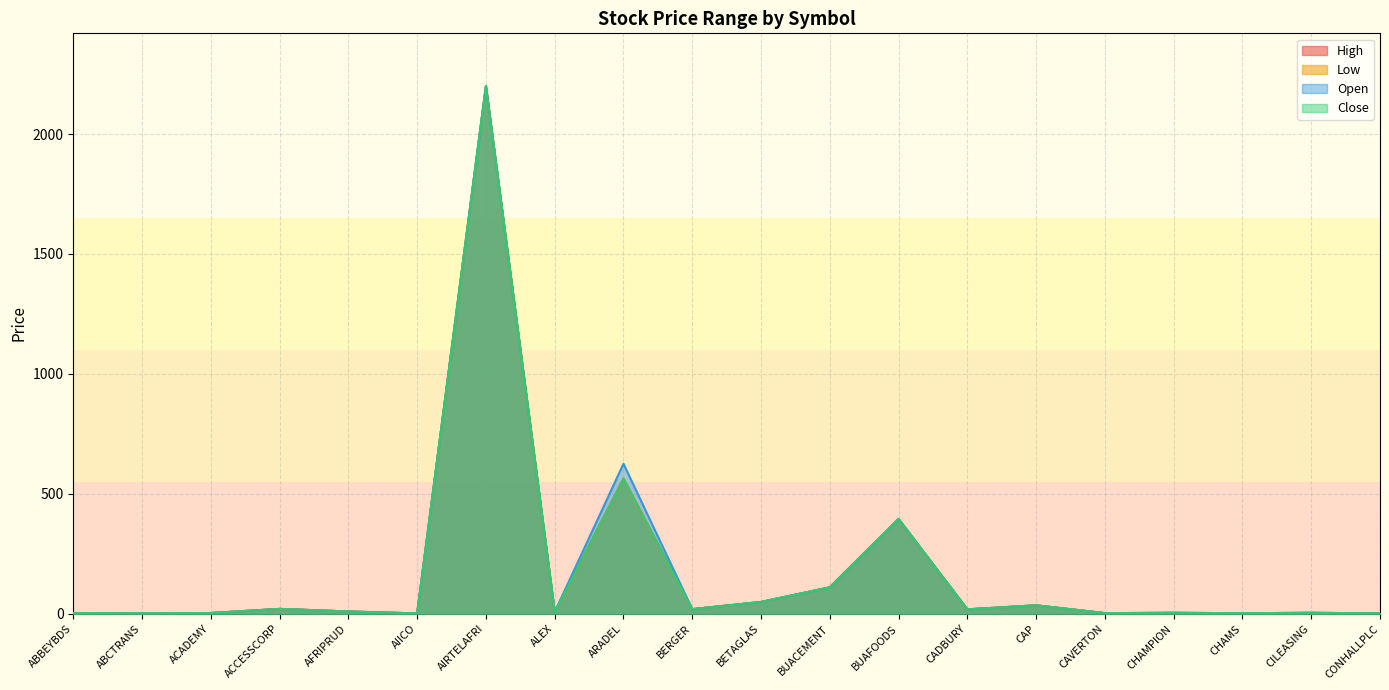

What is the difference between the highest and lowest values at AFRIPRUD?

0.2